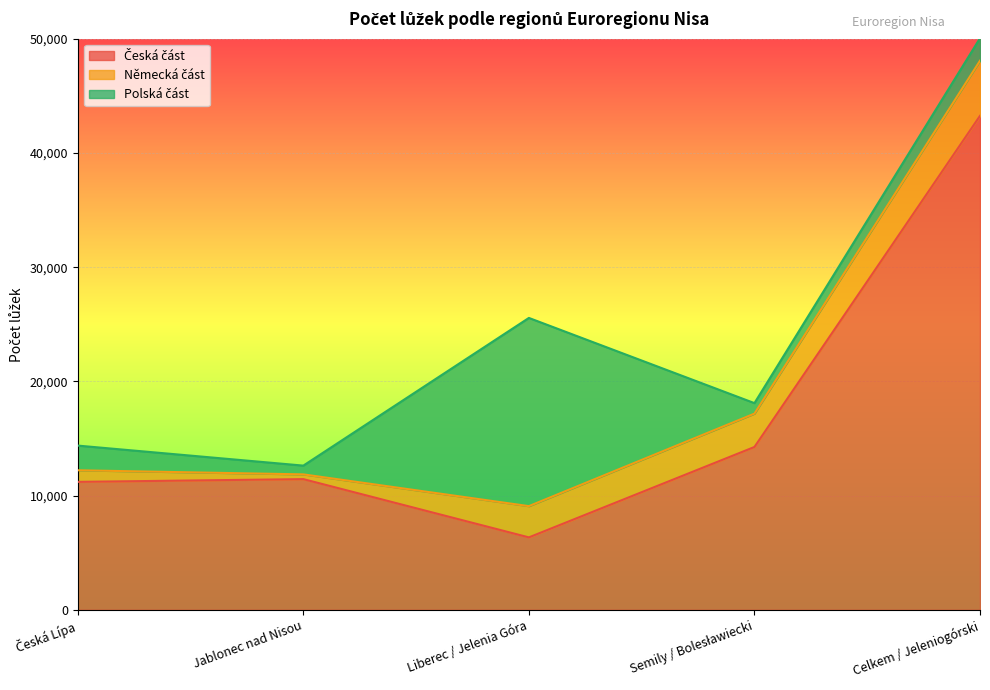

What value does the Německá část series have at Liberec / Jelenia Góra, to the nearest 50?

2750